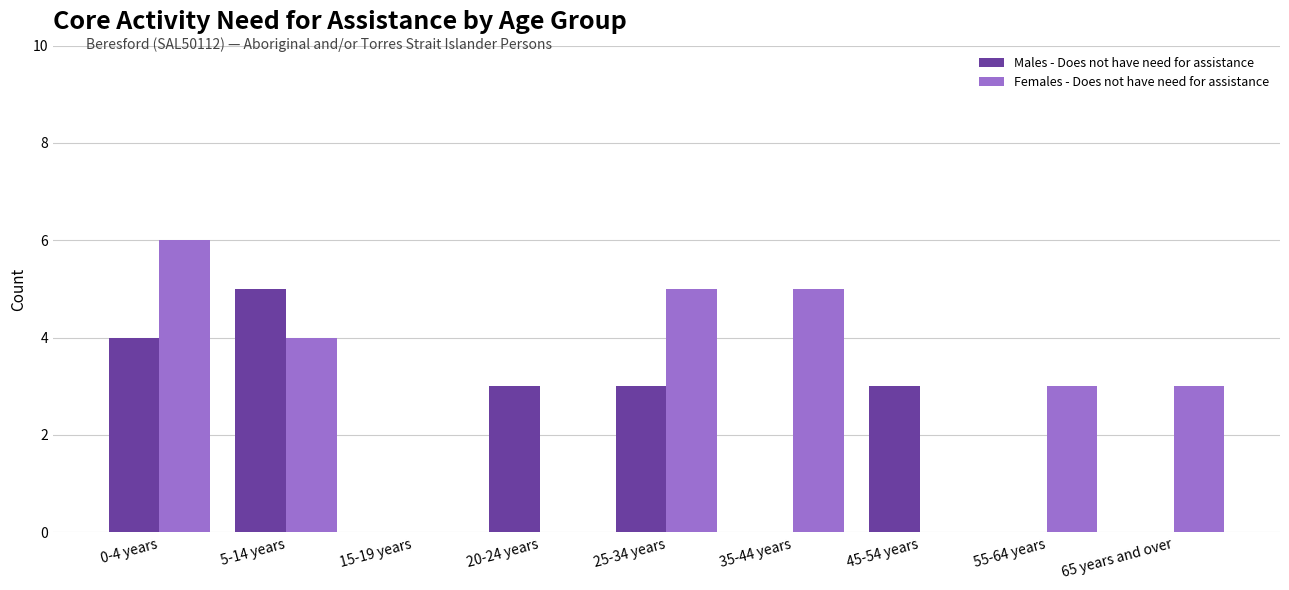

What is the maximum value for Males - Does not have need for assistance?

5